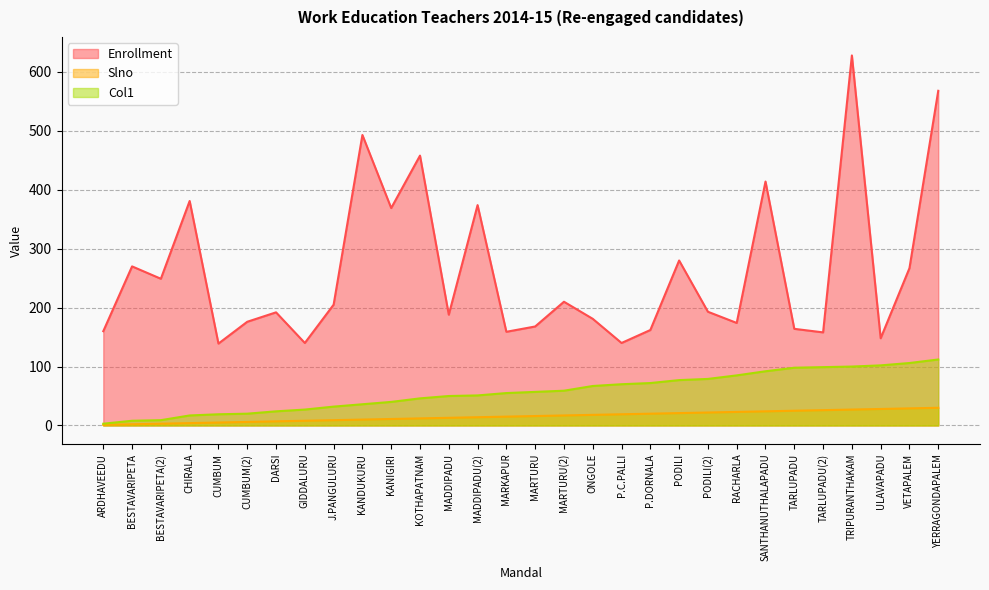

Reading right to left, list all the values displayed in this chart.

Enrollment: 568	267	148	628	158	164	414	174	193	280	162	140	181	210	168	159	374	188	458	369	493	205	140	192	176	139	381	249	270	160
Slno: 30	29	28	27	26	25	24	23	22	21	20	19	18	17	16	15	14	13	12	11	10	9	8	7	6	5	4	3	2	1
Col1: 112	106	102	100	99	98	92	85	79	77	72	70	67	59	57	55	51	50	46	40	36	32	27	24	20	19	17	9	8	3